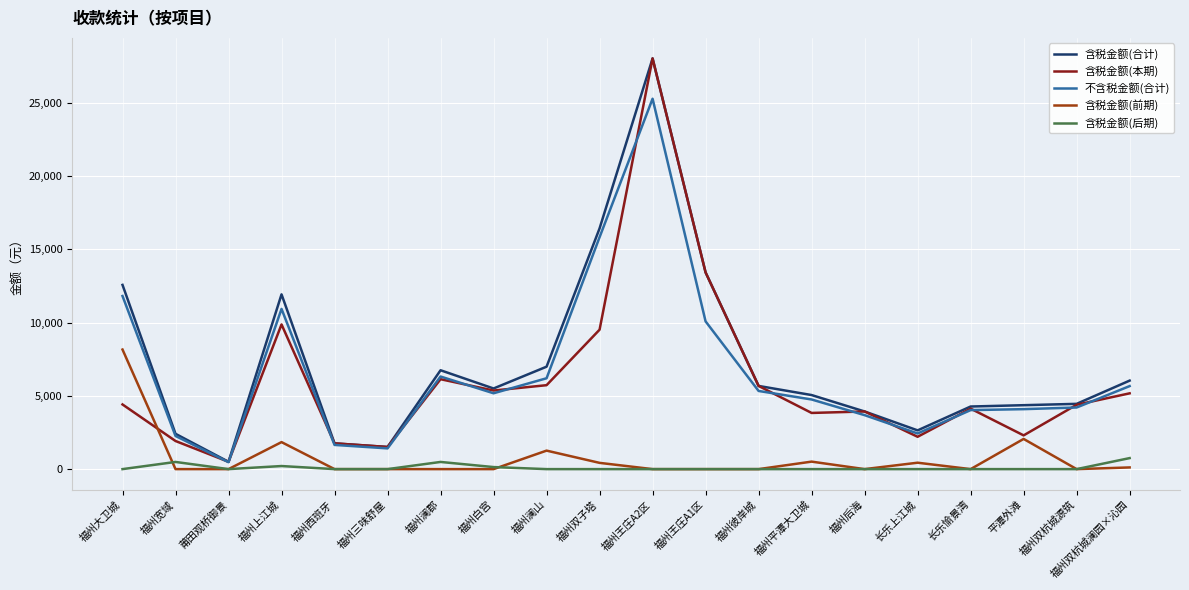

What are all the series names shown in the legend?

含税金额(合计), 含税金额(本期), 不含税金额(合计), 含税金额(前期), 含税金额(后期)